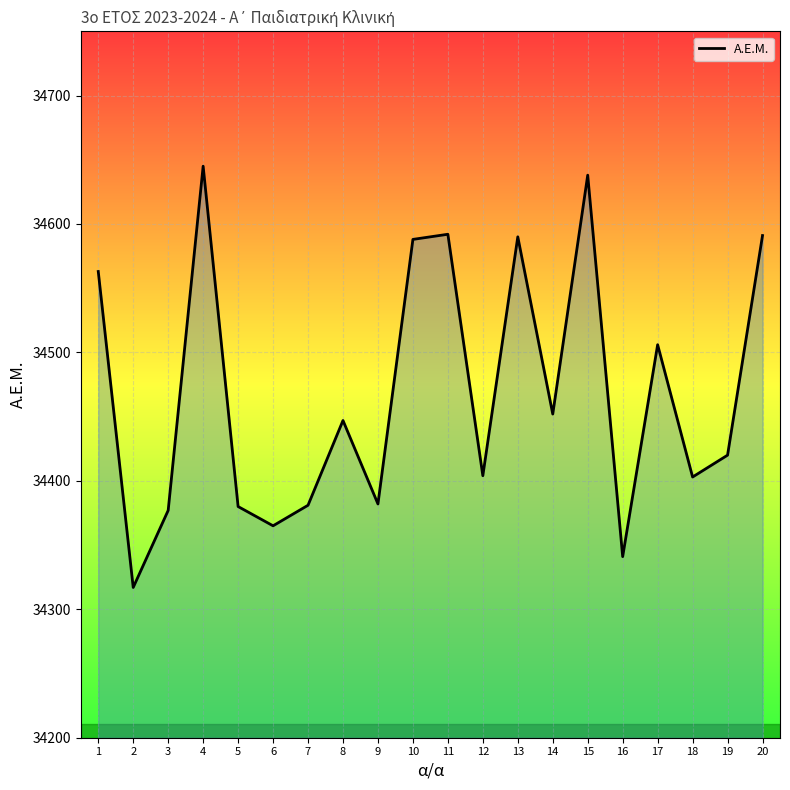

Is it true that the value at 1 is 15071?

False